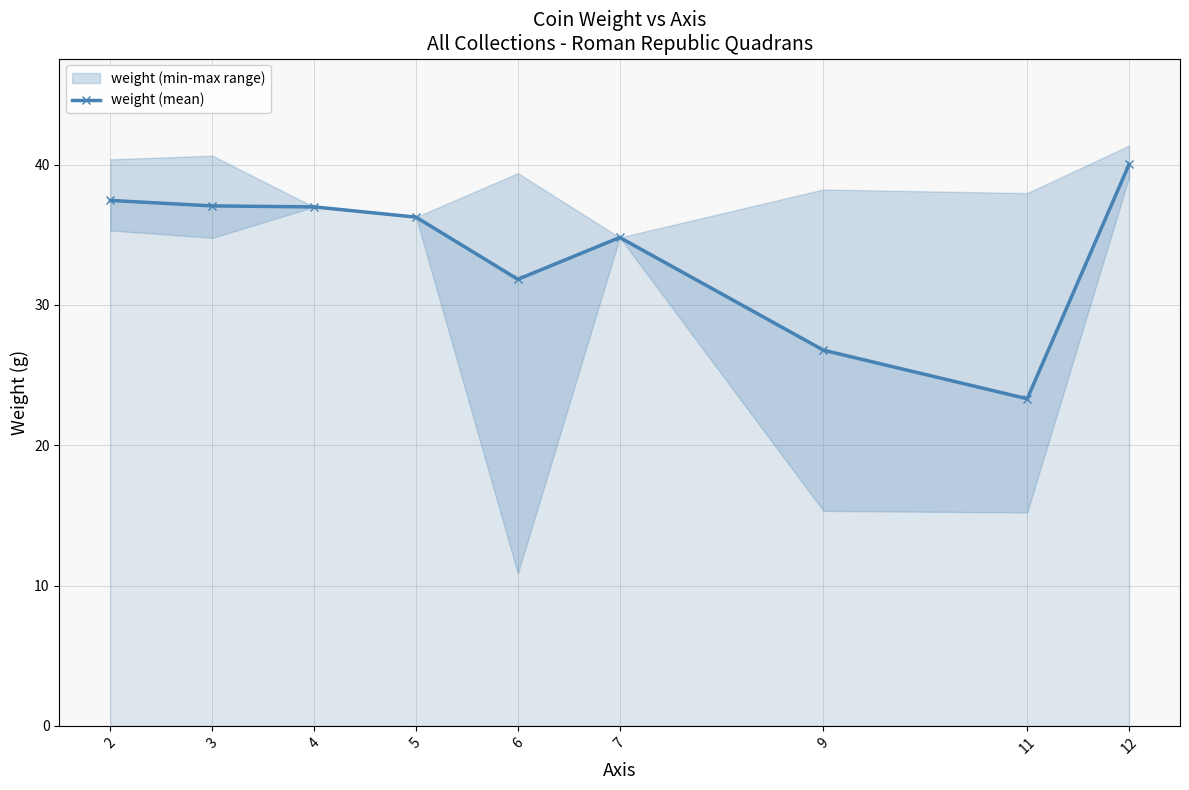

What is the ratio of the value at 7 to the value at 6?

1.1